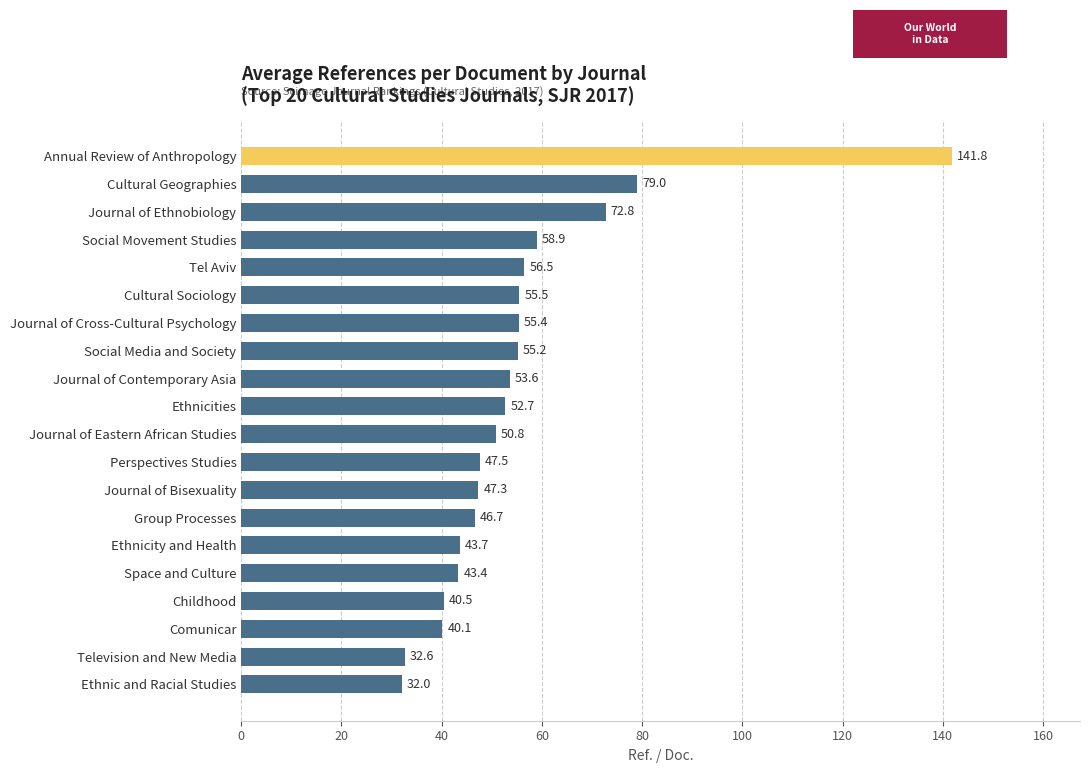

True or false: the data shows 46.7 at Group Processes.

True